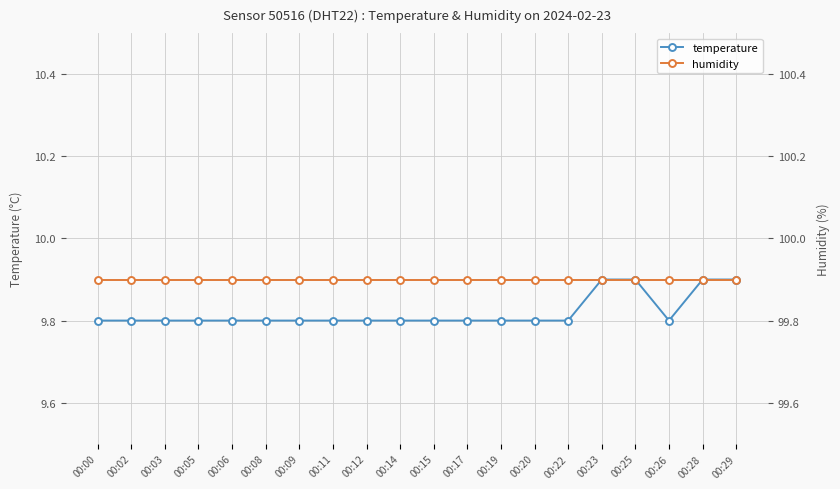

List the labels in order of temperature value, smallest first.

00:00, 00:02, 00:03, 00:05, 00:06, 00:08, 00:09, 00:11, 00:12, 00:14, 00:15, 00:17, 00:19, 00:20, 00:22, 00:26, 00:23, 00:25, 00:28, 00:29